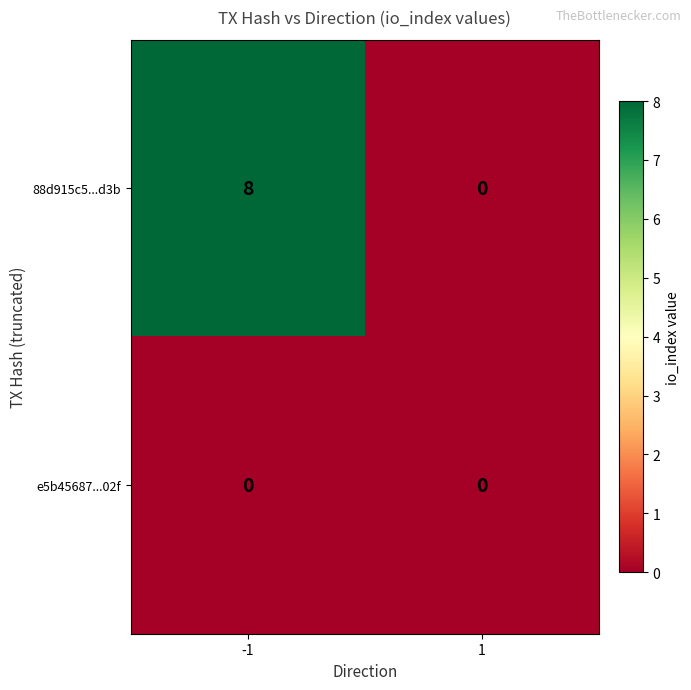

What is the difference between the maximum and minimum values in the 88d915c5...d3b series?

8